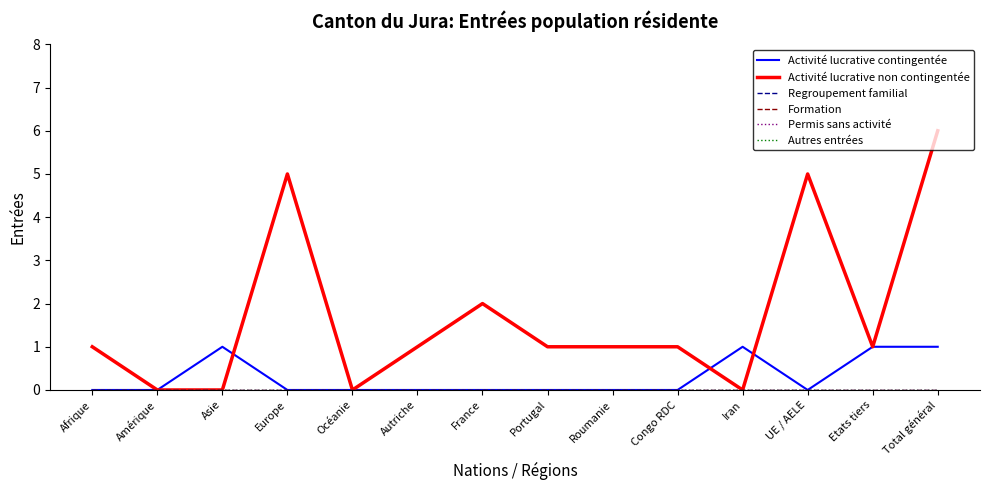

Is this an area chart (filled region under the line)?

No